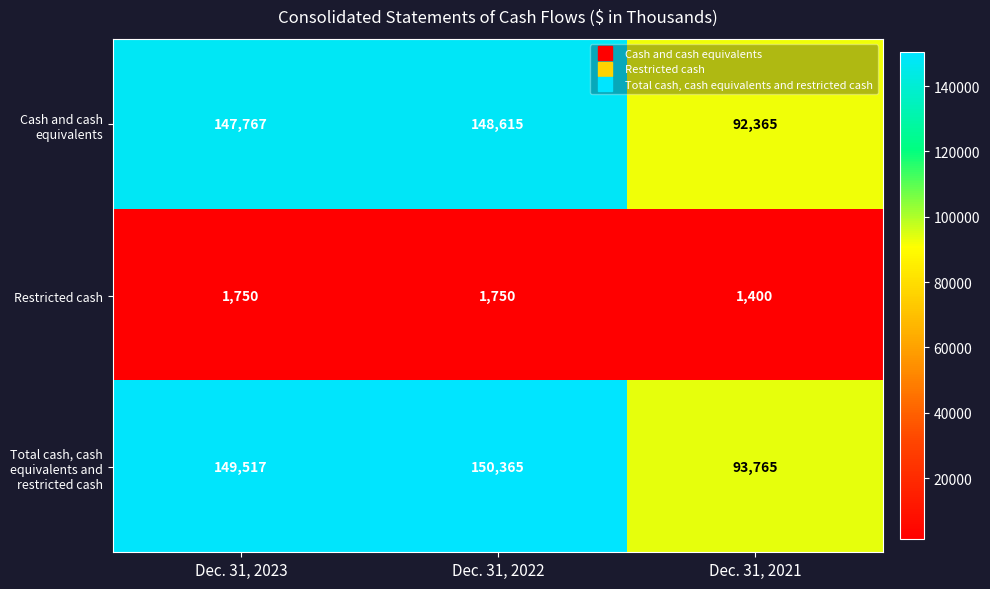

Which series has the largest range (max minus min)?

Total cash, cash equivalents and restricted cash